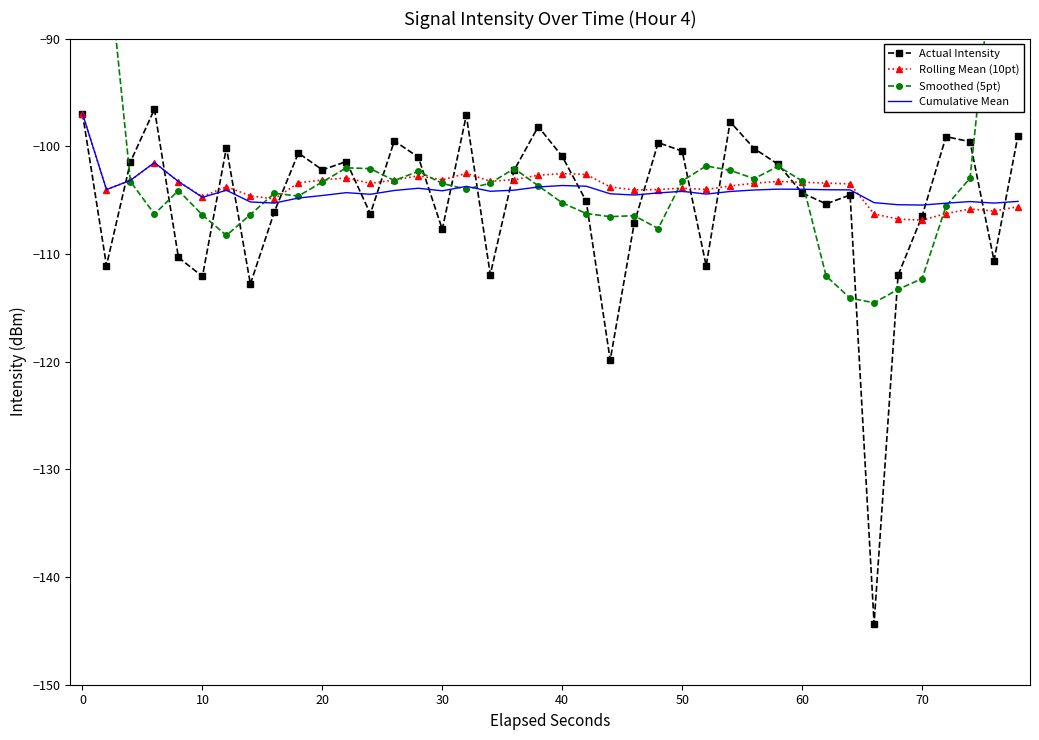

True or false: Actual Intensity has a value of -162.2 at 40.

False